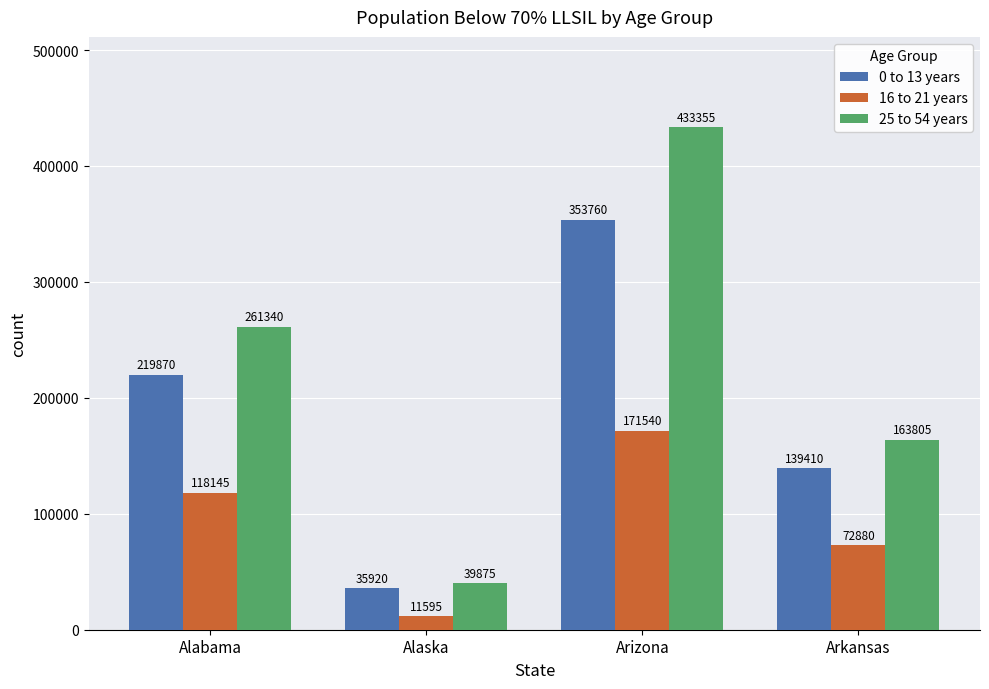

Which category has the lowest value across all series?

Alaska